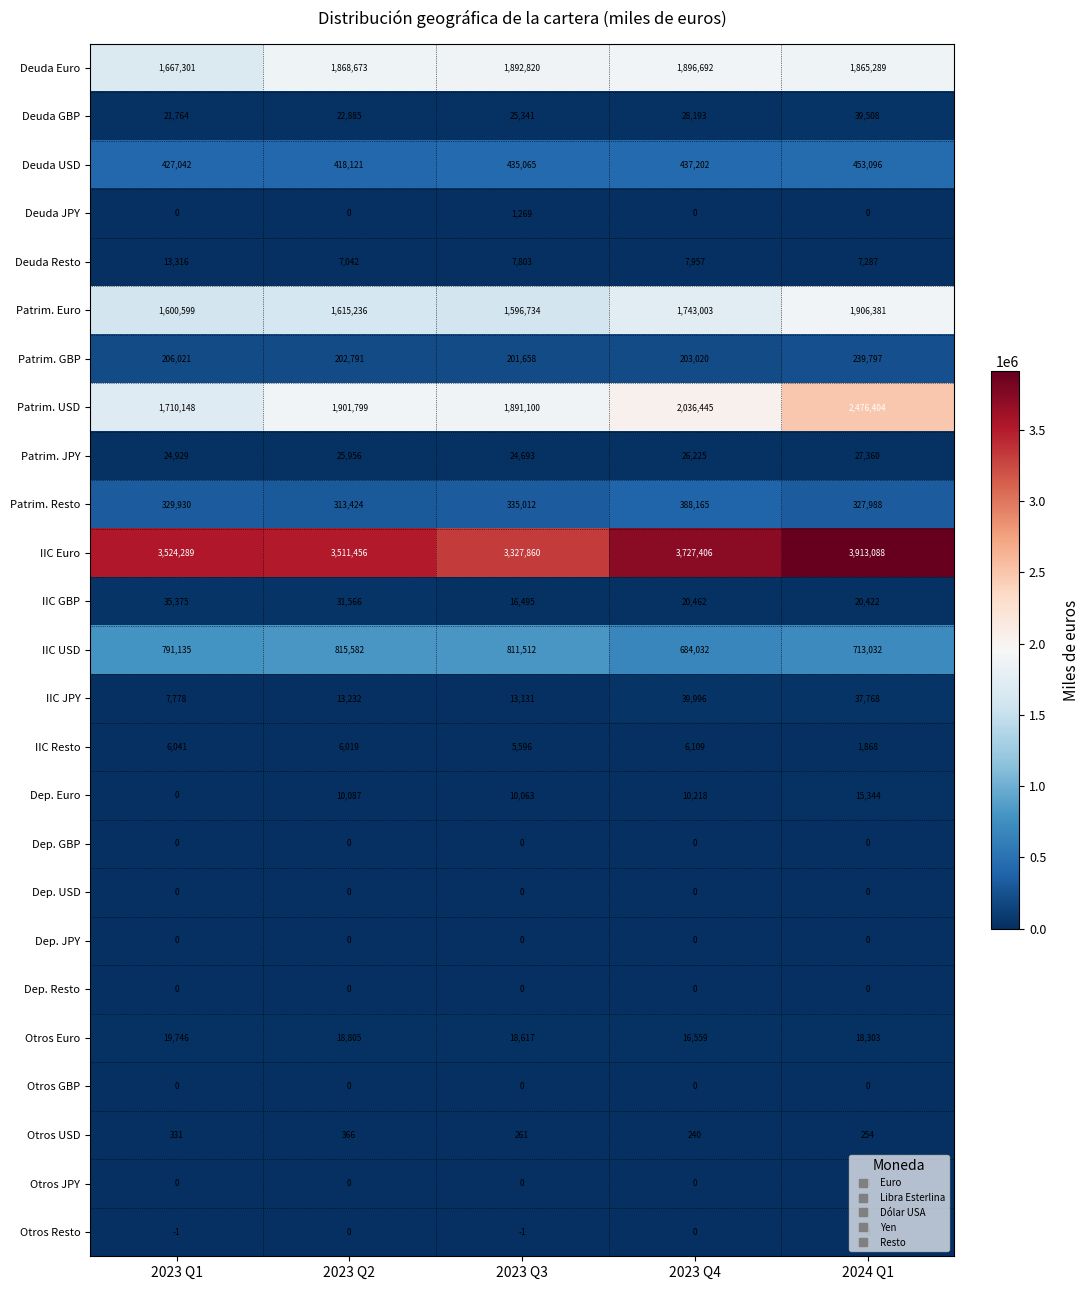

Is it true that Deuda GBP equals 28193 at 2023 Q4?

True